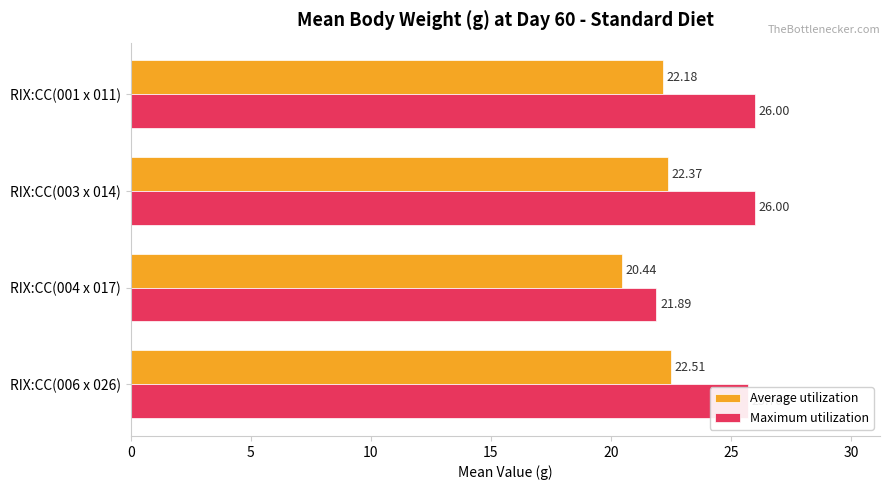

What is the sum of all Average utilization values?

87.5